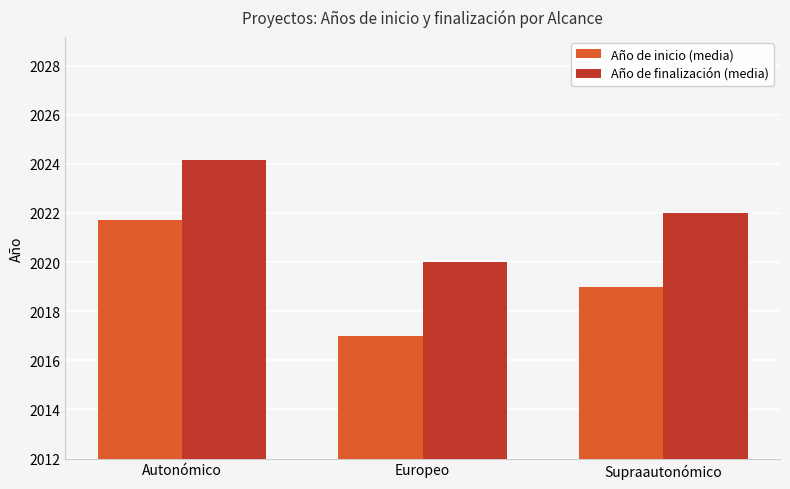

What are all the series names shown in the legend?

Año de inicio (media), Año de finalización (media)